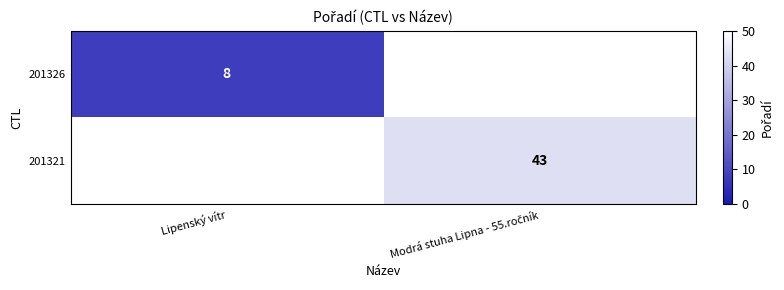

Is it true that 201326 equals 4 at Lipenský vítr?

False